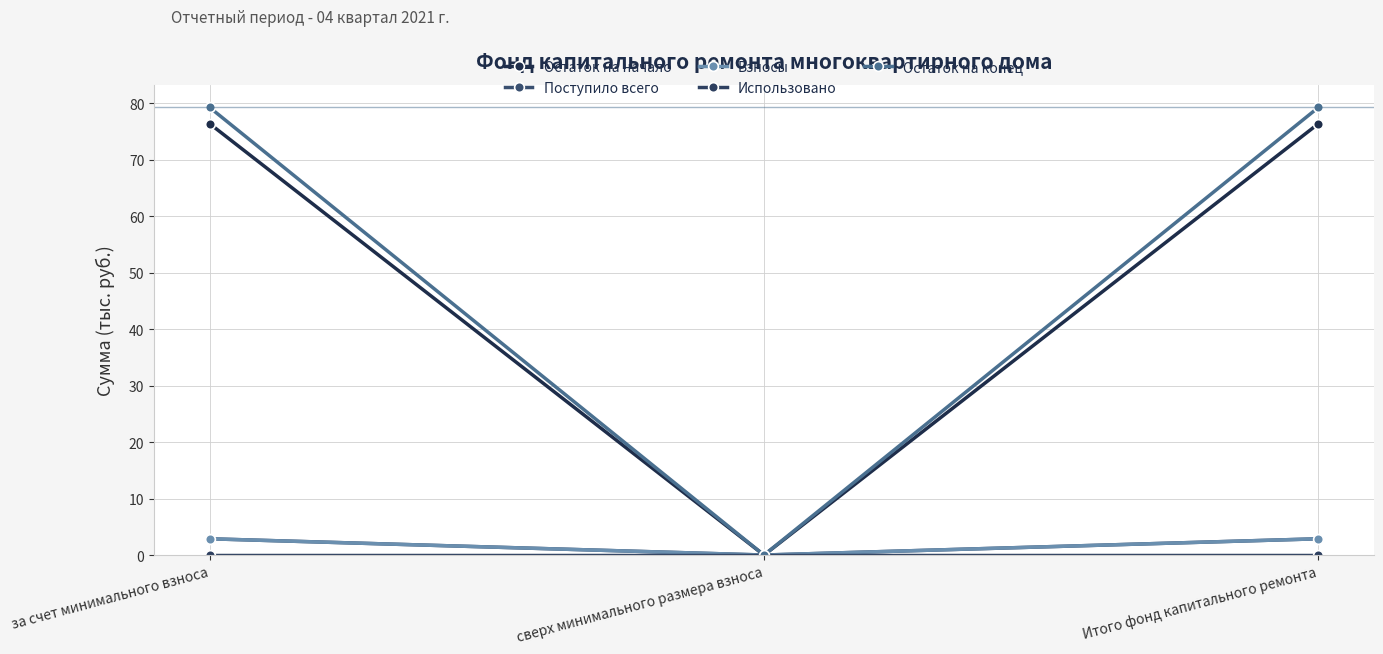

Rank the series by their maximum value, from highest to lowest.

Остаток на конец, Остаток на начало, Поступило всего, Взносы, Использовано